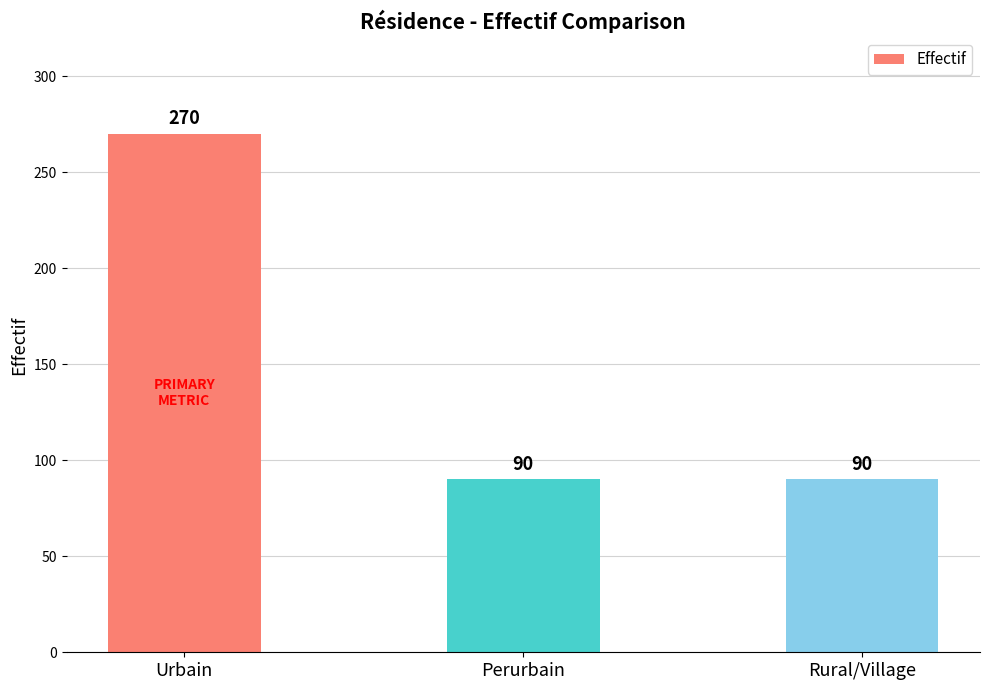

The chart shows a value of 66 at Urbain. True or false?

False